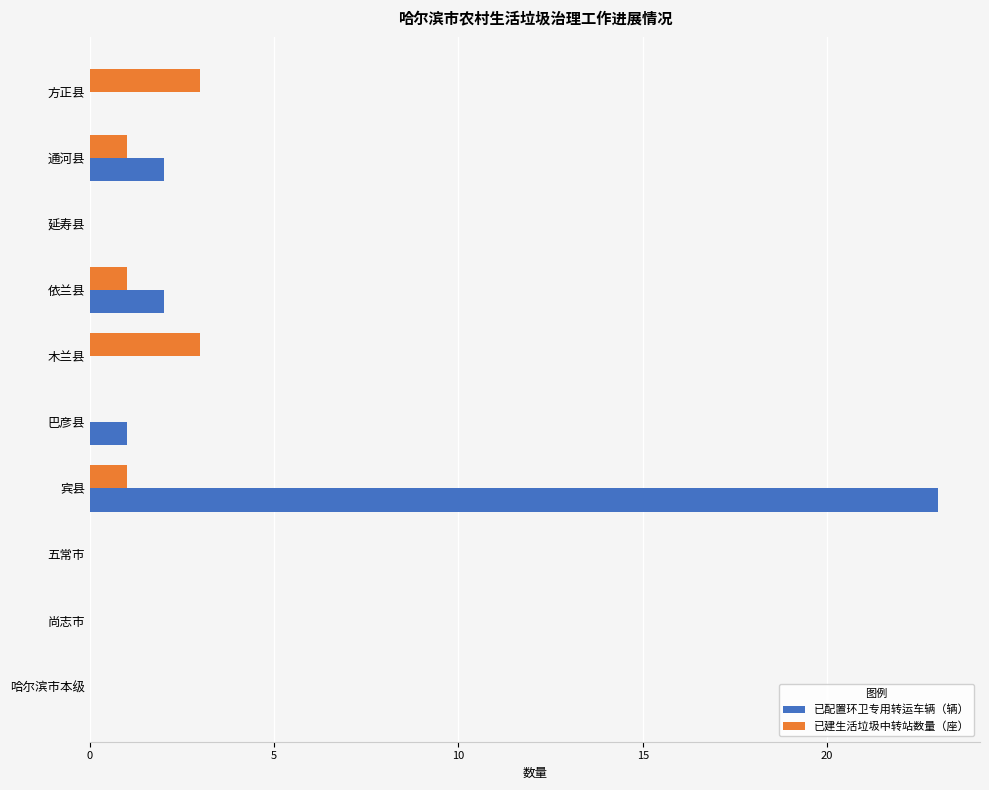

Read the 已建生活垃圾中转站数量（座） value at 木兰县.

3